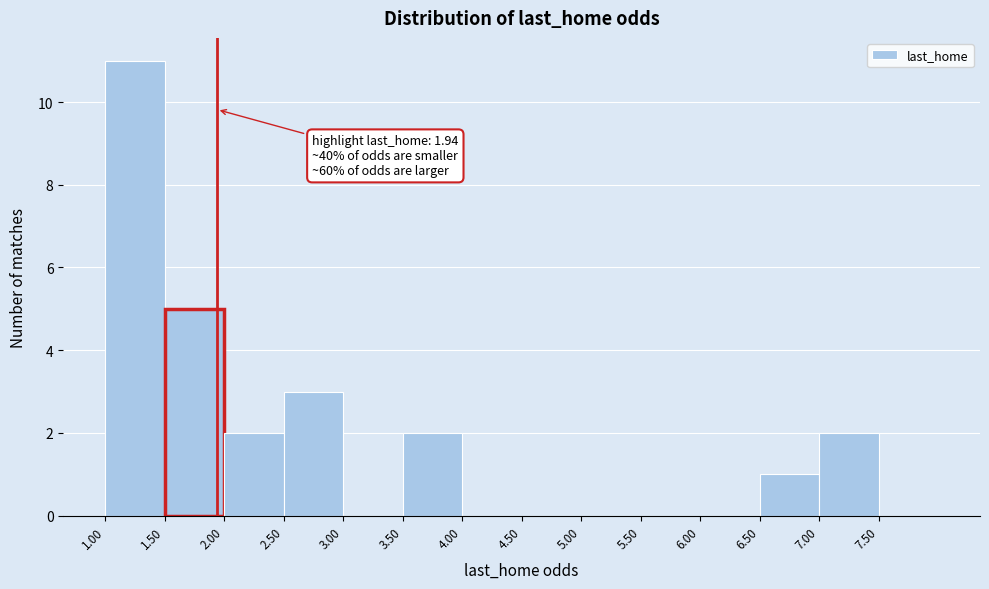

Which range on the x-axis has the tallest bar?

1.0 to 1.5